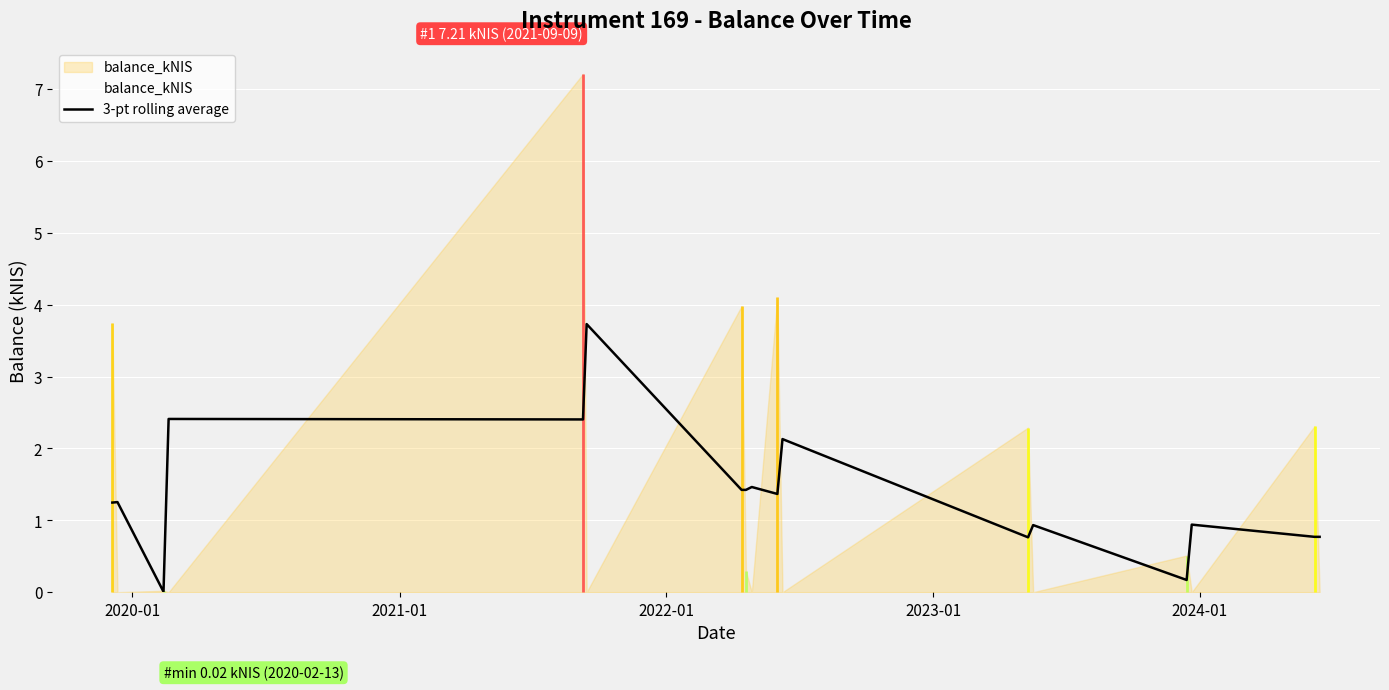

What is the highest value of the 3-pt rolling average series?

3.7